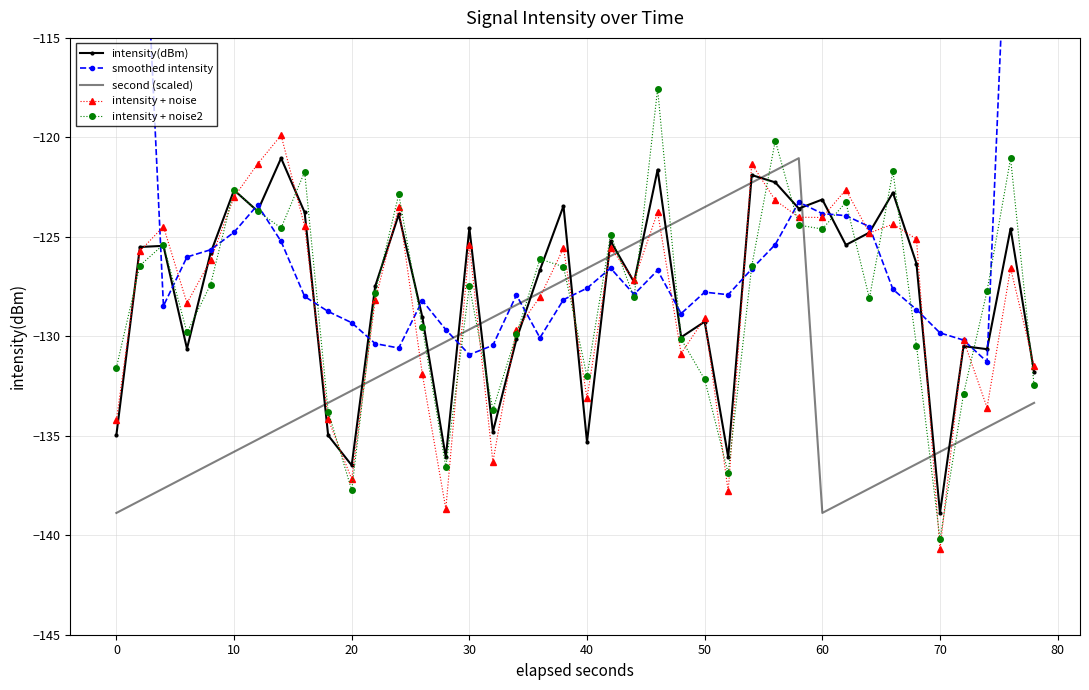

True or false: intensity(dBm) and second (scaled) cross at least once.

True